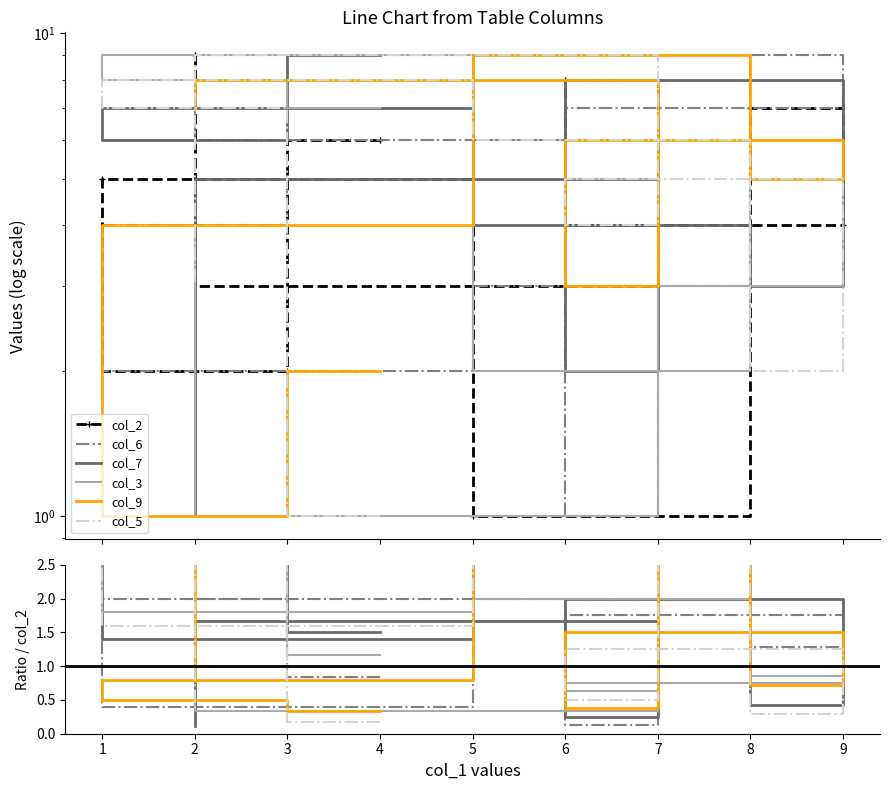

Rank the series by their maximum value, from highest to lowest.

col_2, col_9, col_5, col_7, col_3, col_6